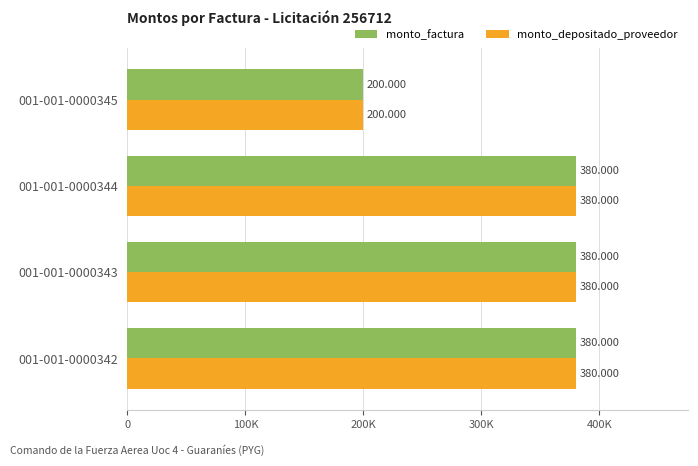

What are all the series names shown in the legend?

monto_factura, monto_depositado_proveedor